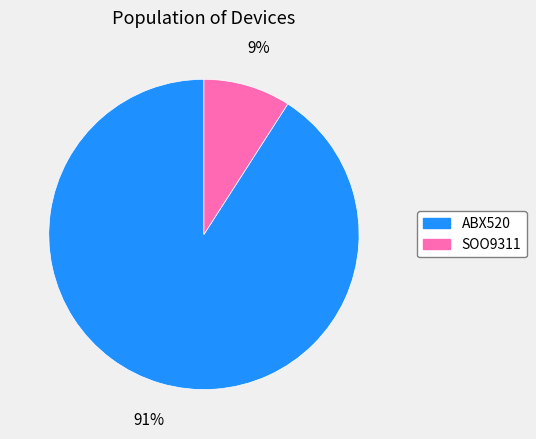

Which slice is the largest?

ABX520